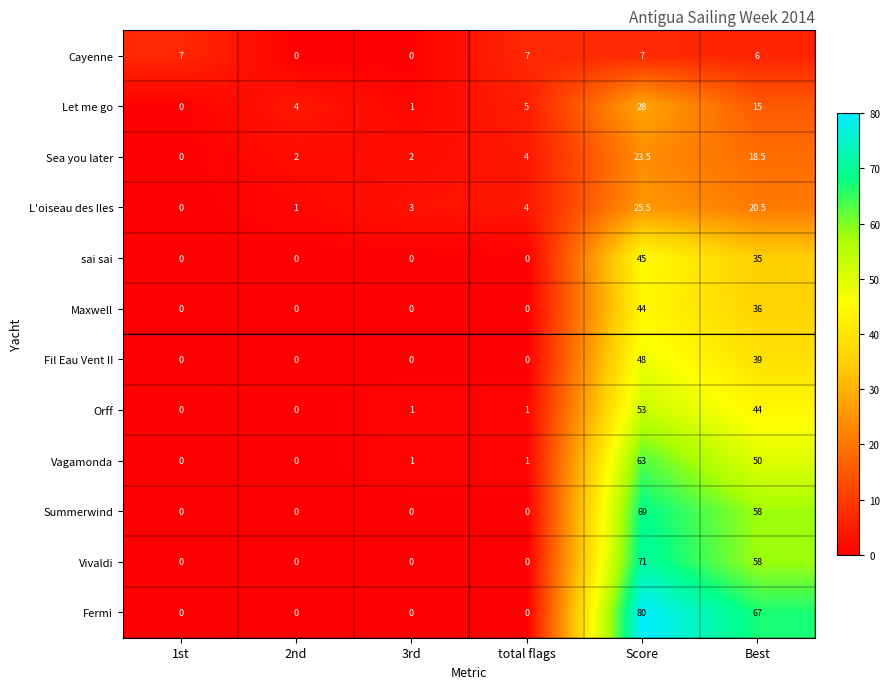

List the series in order of their peak value, lowest first.

Cayenne, Sea you later, L'oiseau des Iles, Let me go, Maxwell, sai sai, Fil Eau Vent II, Orff, Vagamonda, Summerwind, Vivaldi, Fermi